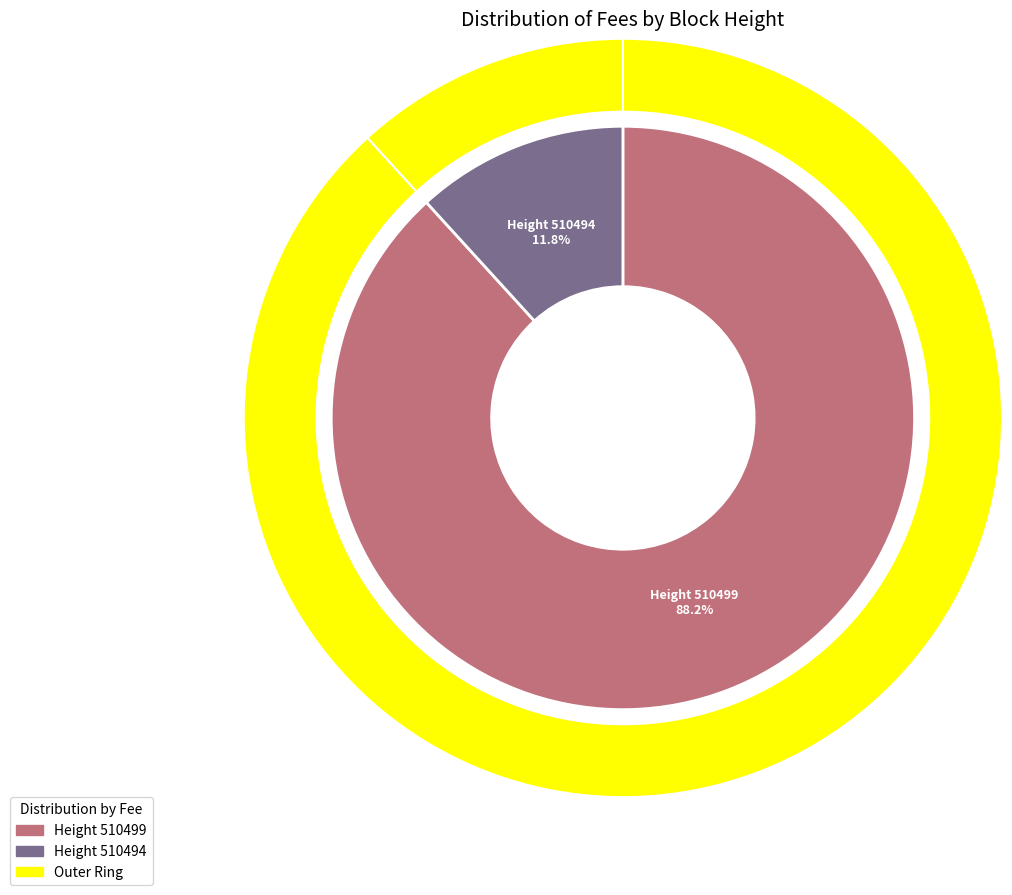

To the nearest percent, what is the average slice percentage?

50%